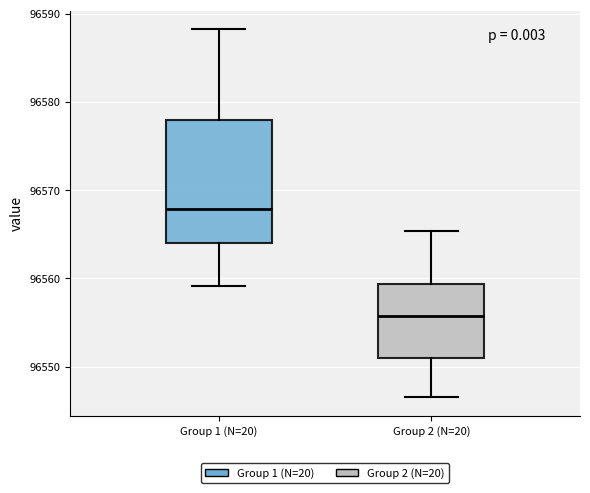

Where does the median line of the box for Group 2 (N=20) sit on the y-axis? The values are not printed on the chart, so give them approximately, as read against the axis.

96556